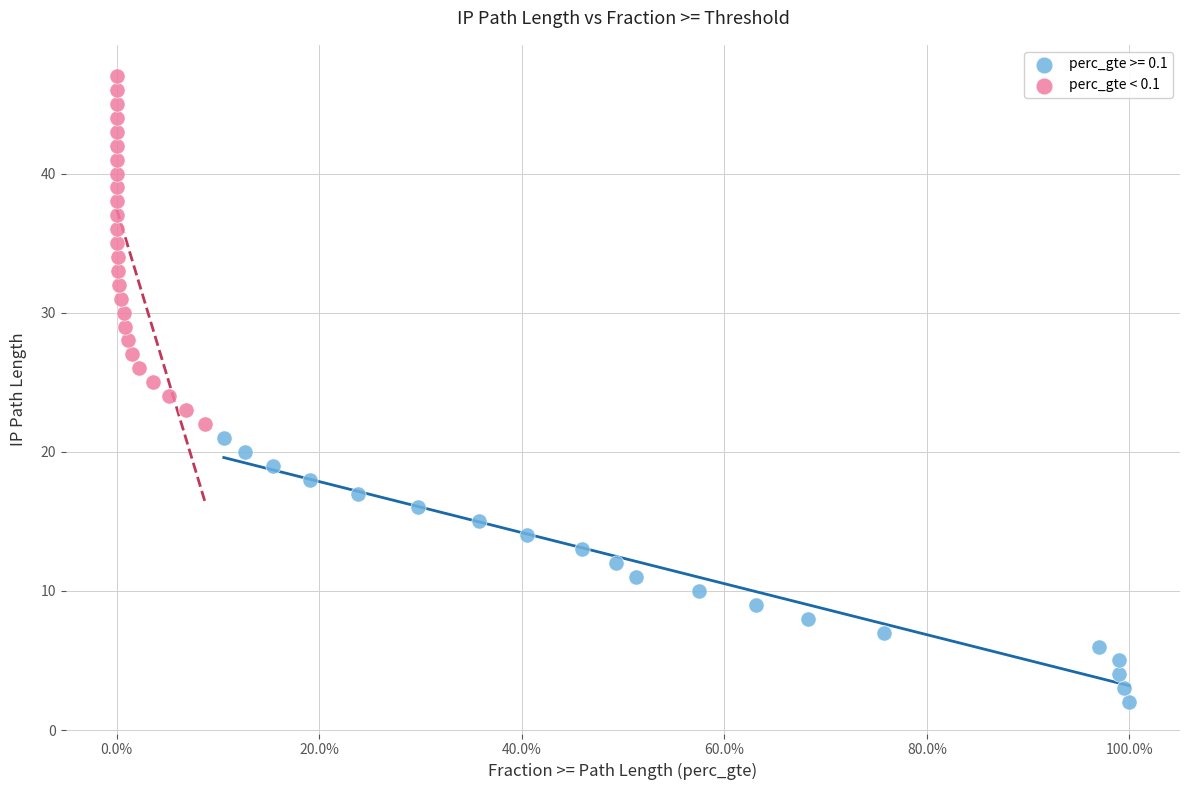

Which series has the widest spread of Y values?

perc_gte < 0.1